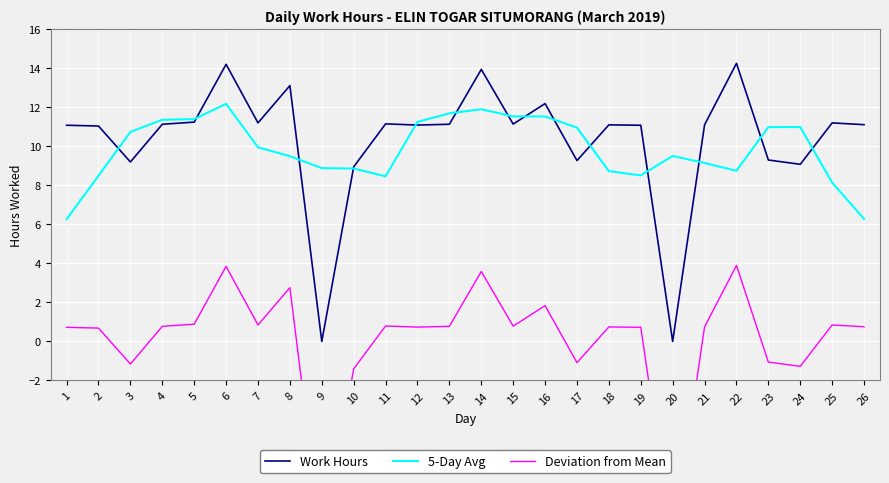

Between 4 and 9, which series saw the biggest shift?

Work Hours